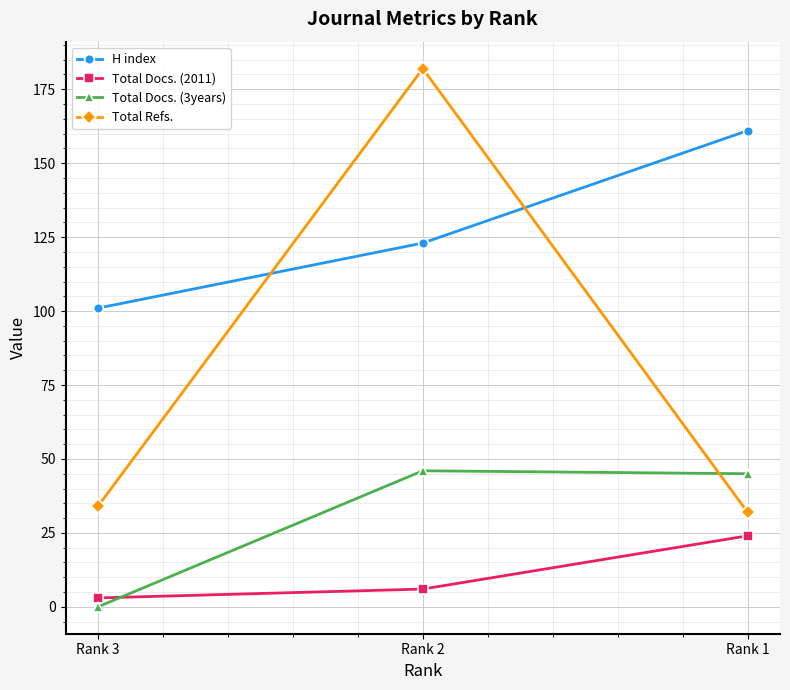

Count the number of categories in the chart.

3